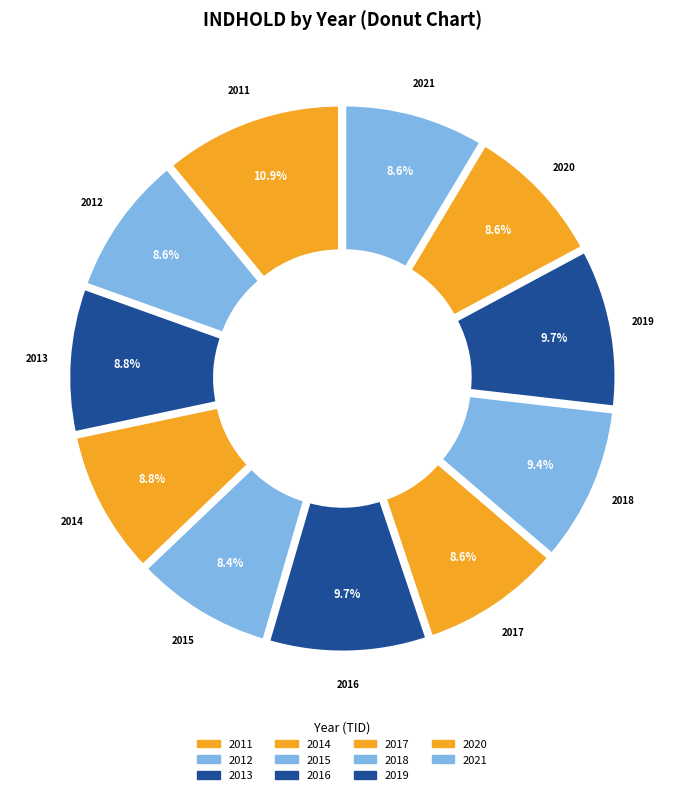

How much of the chart is everything except 2011?

89.1%